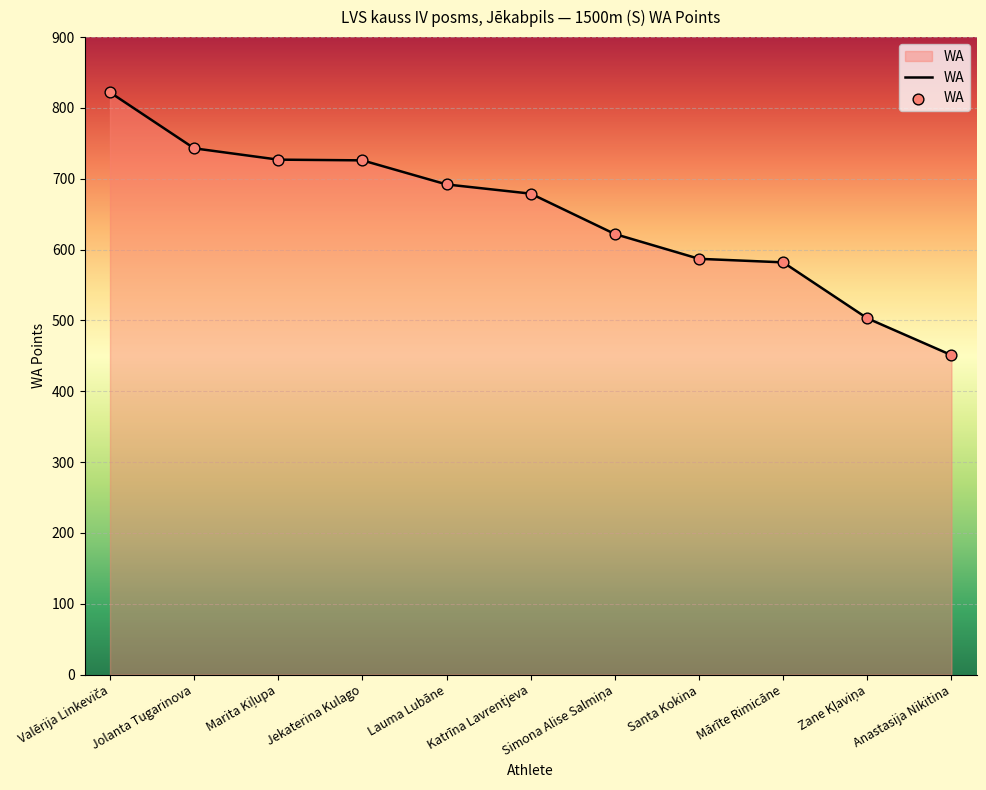

What is the change in value from Jekaterina Kulago to Katrīna Lavrentjeva?

-47